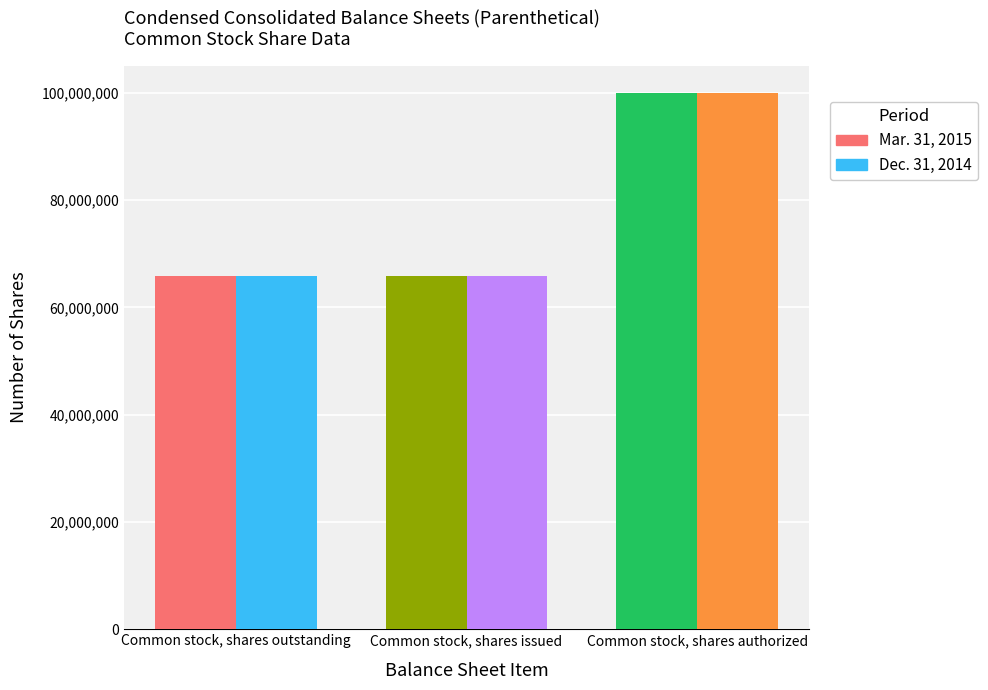

What position from the left is Common stock, shares issued?

2